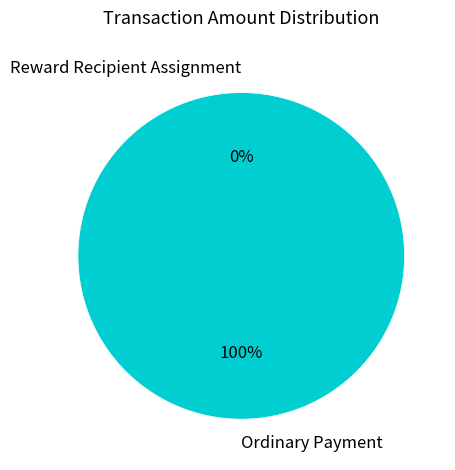

Is there any slice that represents more than half of the pie?

Yes